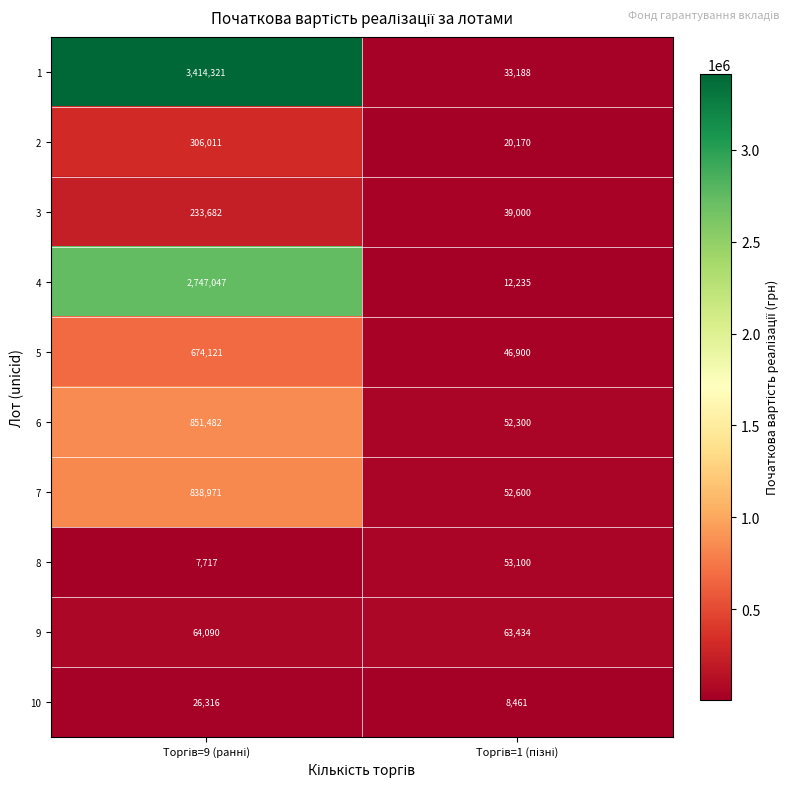

What is the lowest value of the 9 series?

63434